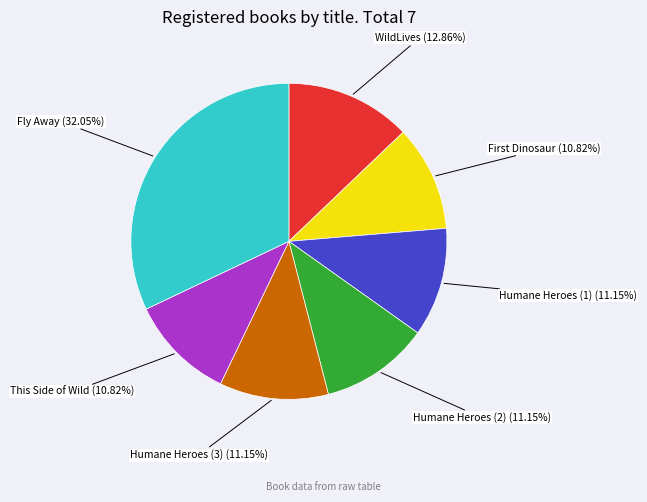

How many slices are in this pie chart?

7